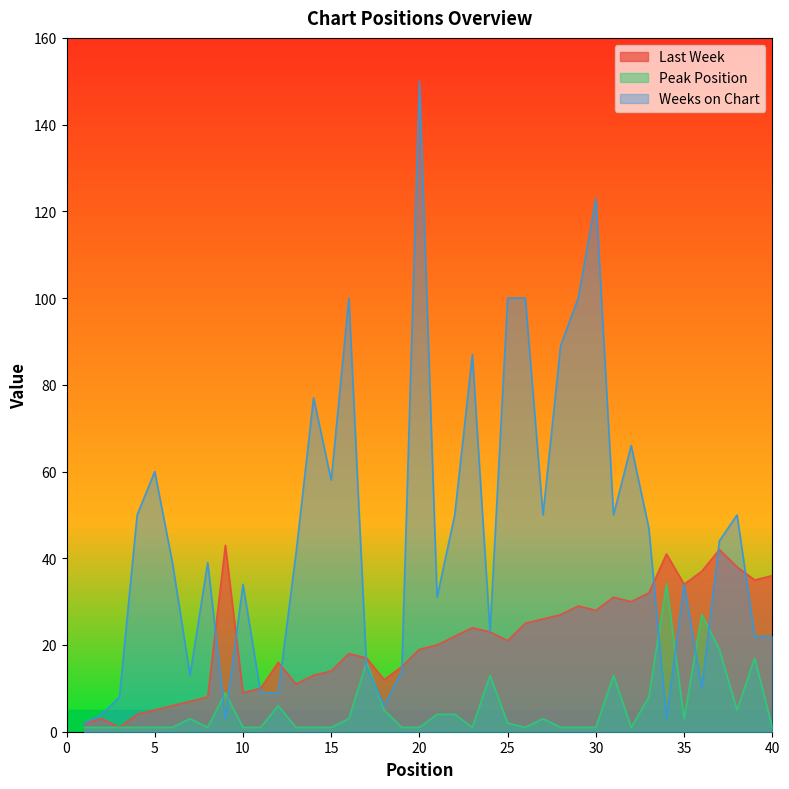

What is the highest value of the Weeks on Chart series?

150